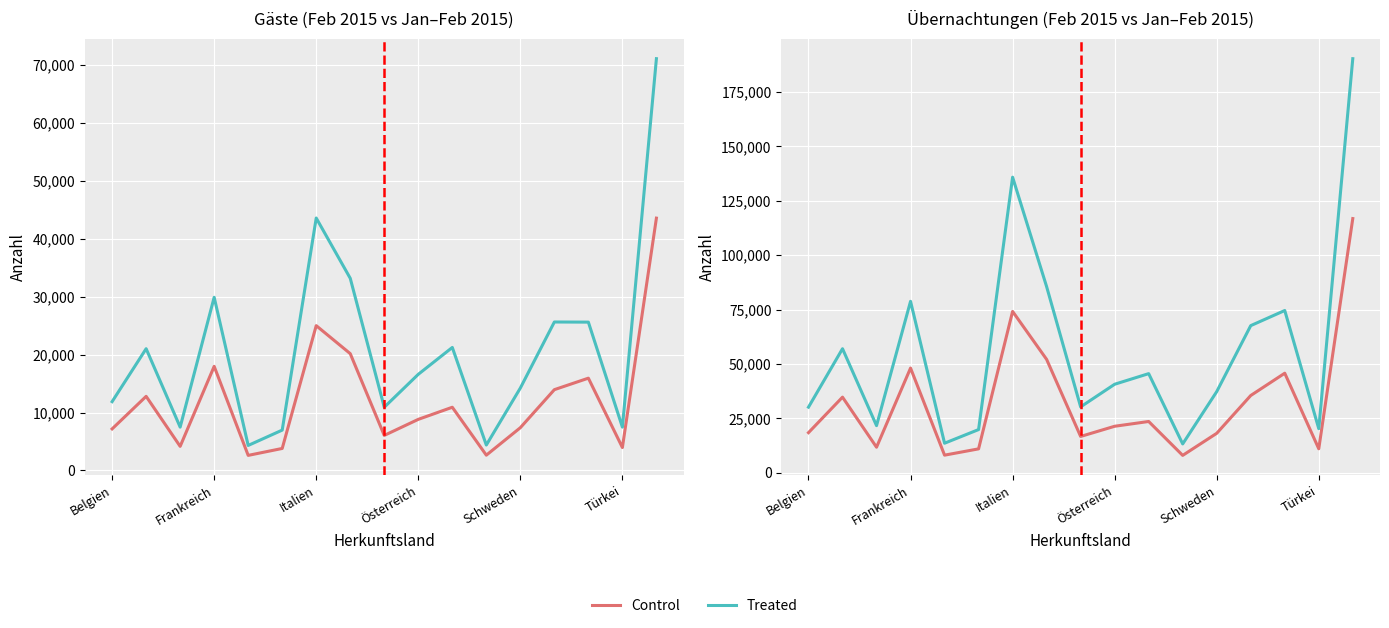

How many series are shown in this chart?

2